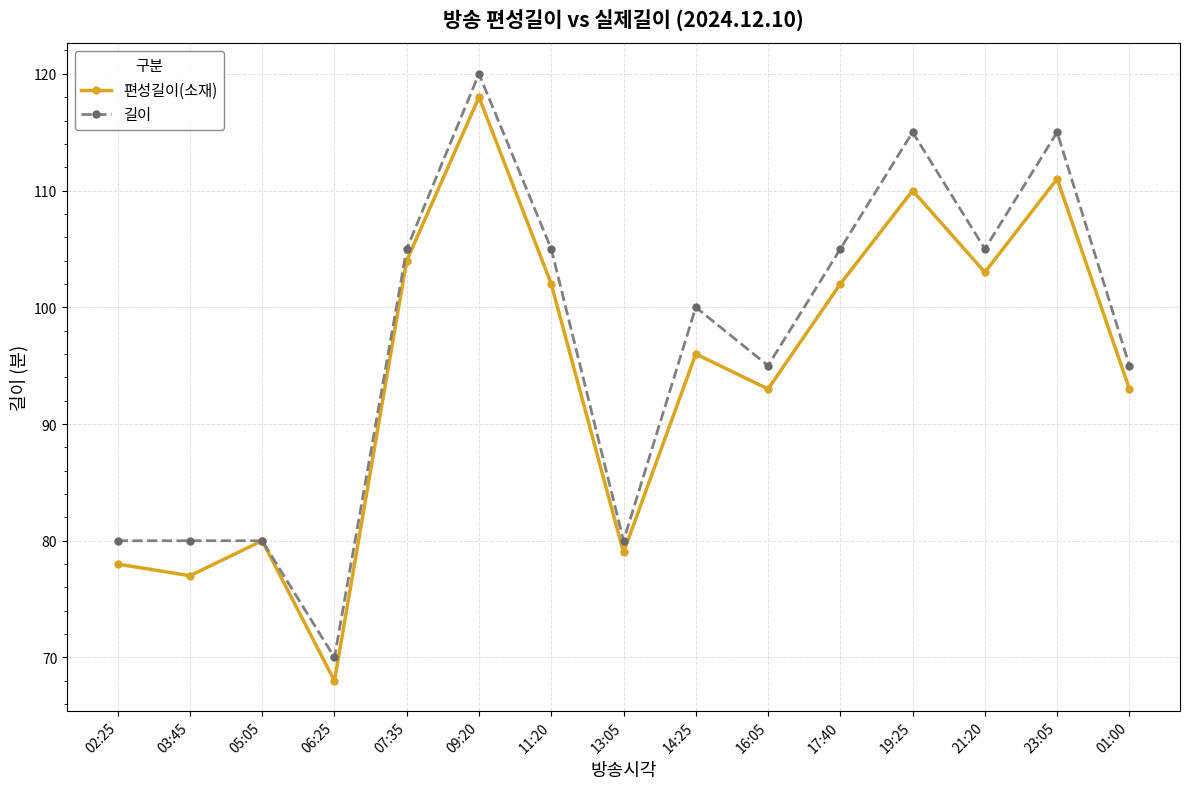

At which label does 길이 reach its peak?

09:20